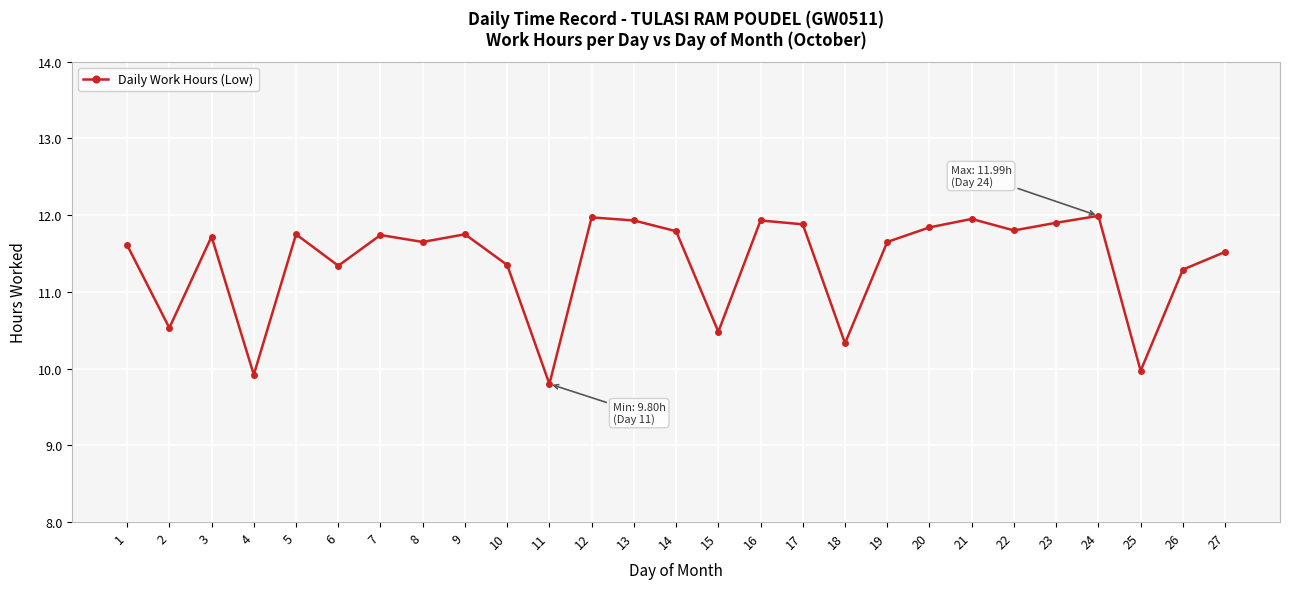

How many points are higher than both their immediate neighbors (excluding endpoints)?

8